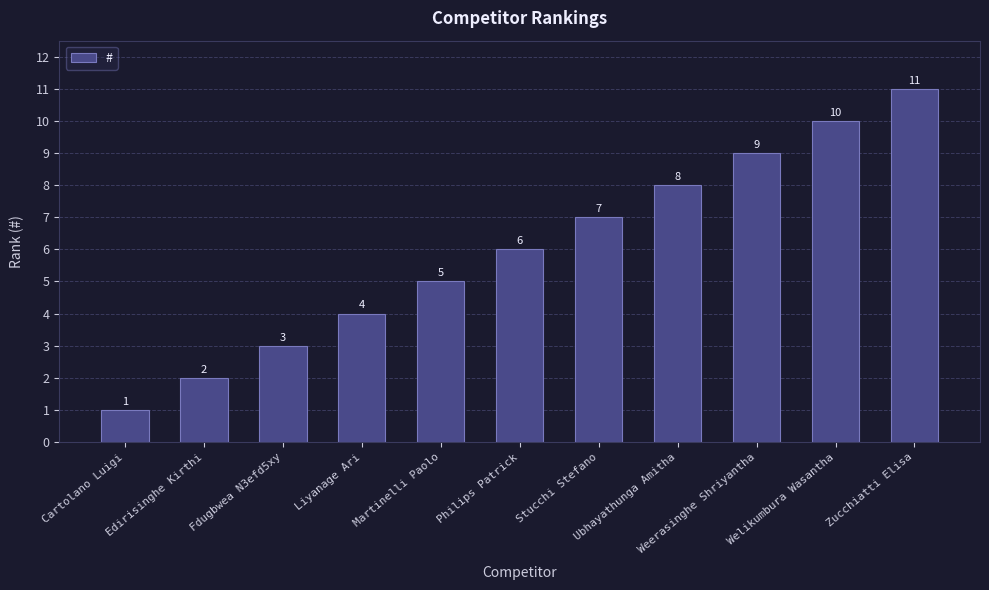

How many values are below 6?

5